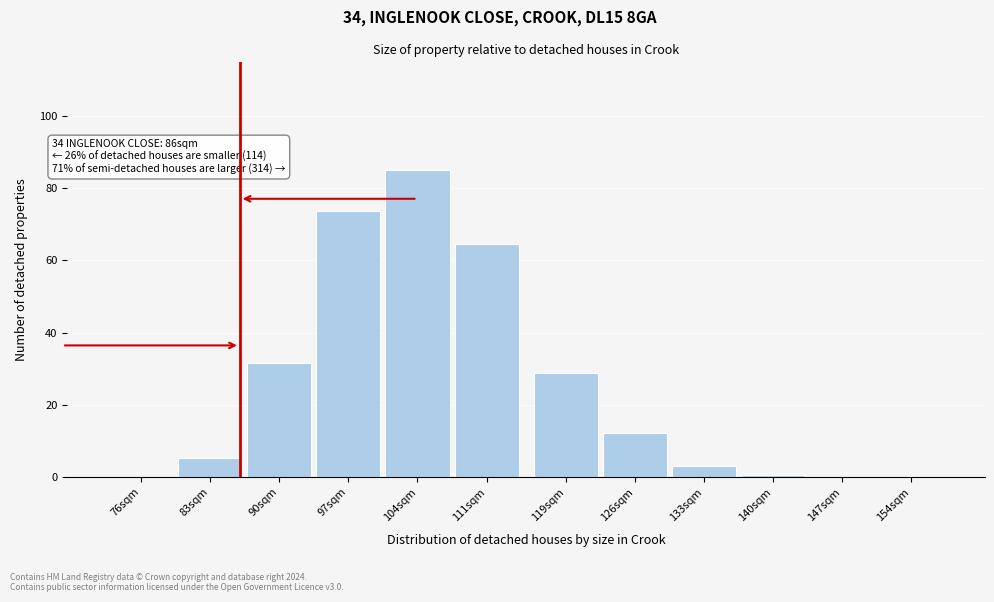

What is the approximate value at 90sqm?

31.4